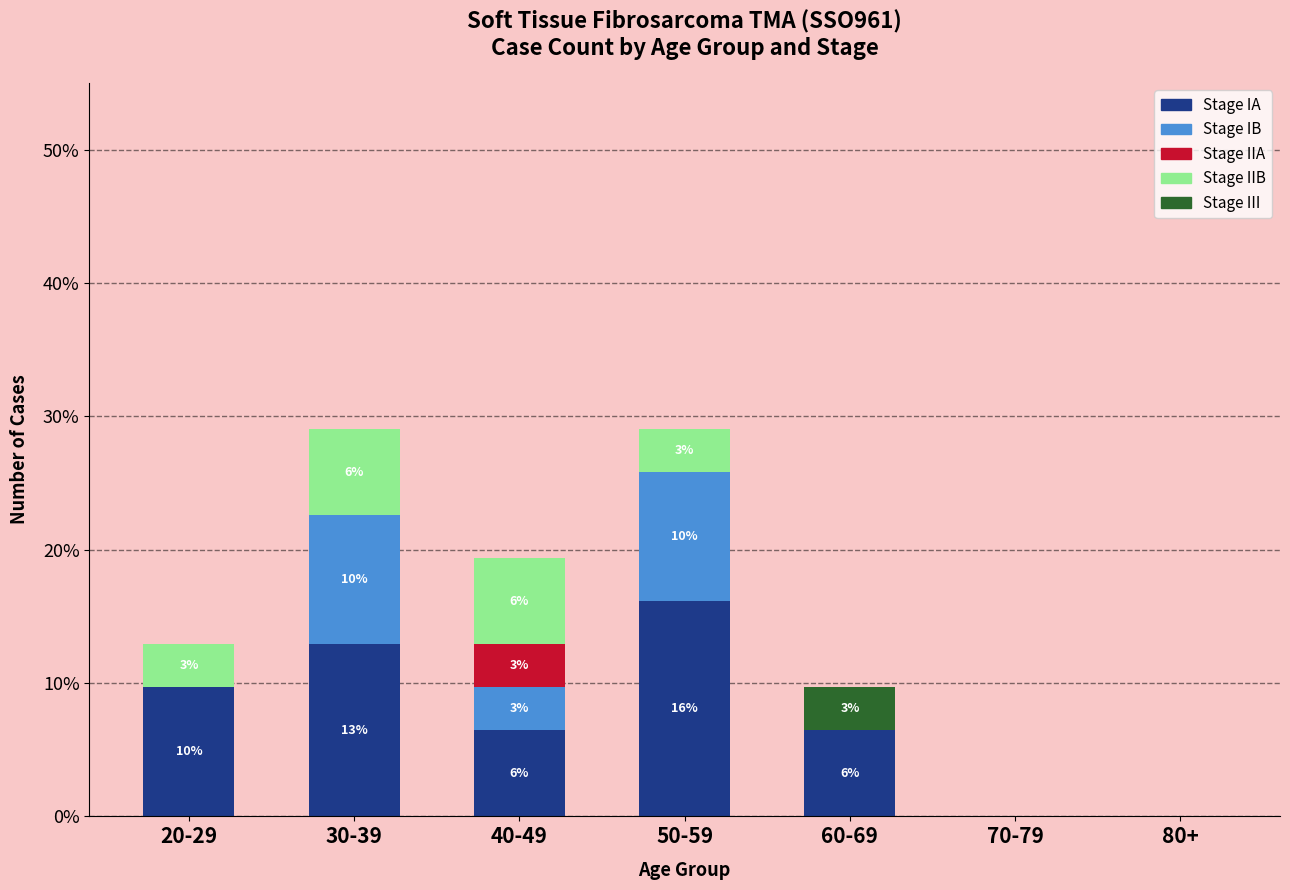

The Stage IA series shows 6.5 at 60-69. True or false?

True